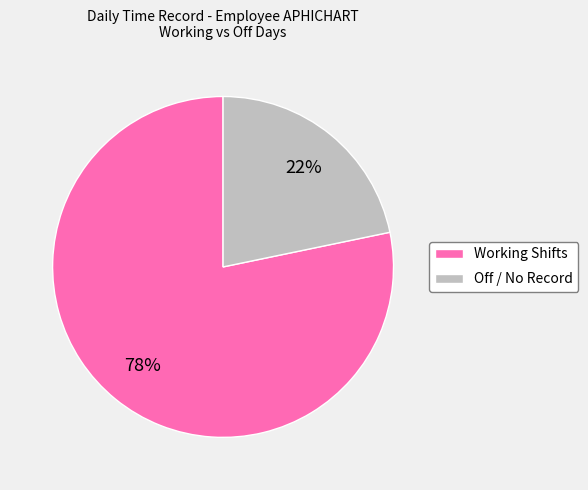

Combined, do Off / No Record and Working Shifts account for over 50%?

Yes